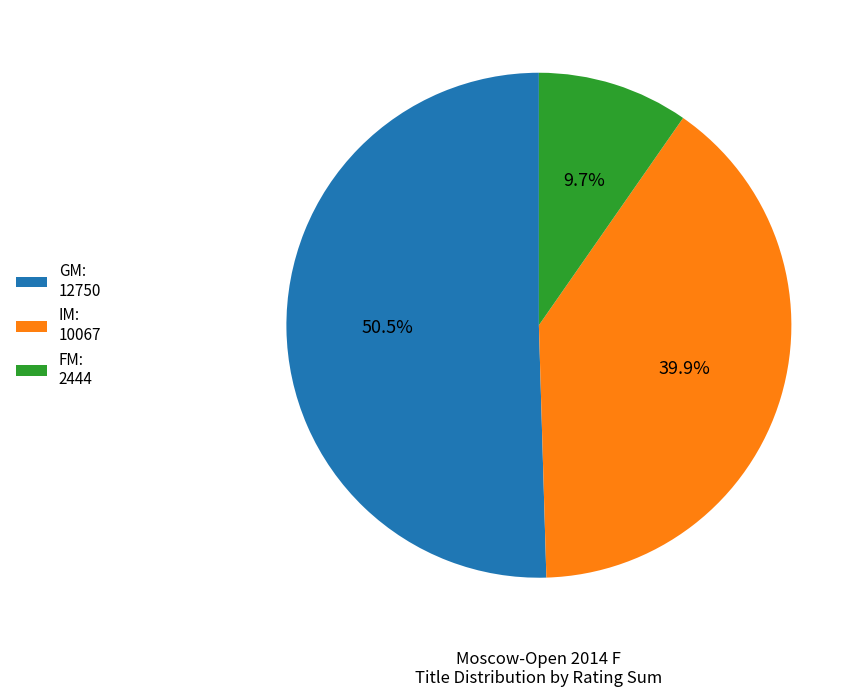

Between FM: 2444 and GM: 12750, which is larger?

GM: 12750